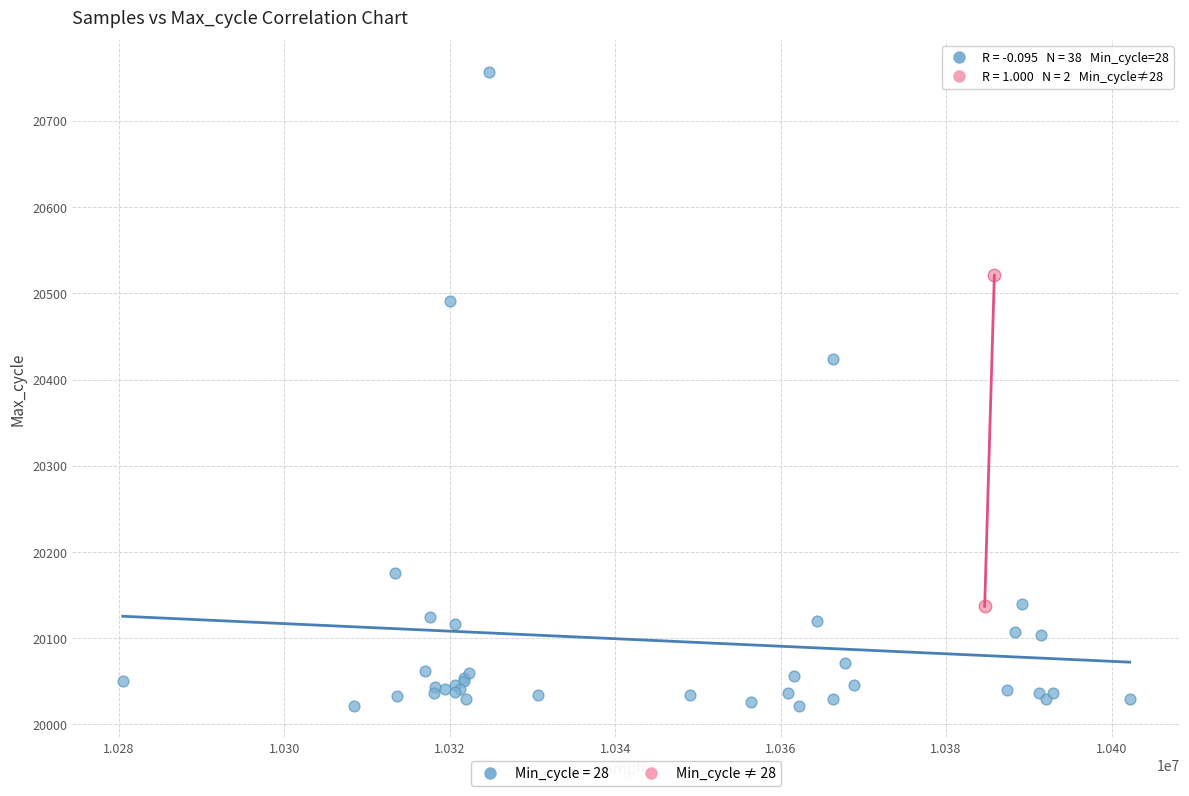

What are all the series names shown in the legend?

Min_cycle = 28, Min_cycle ≠ 28